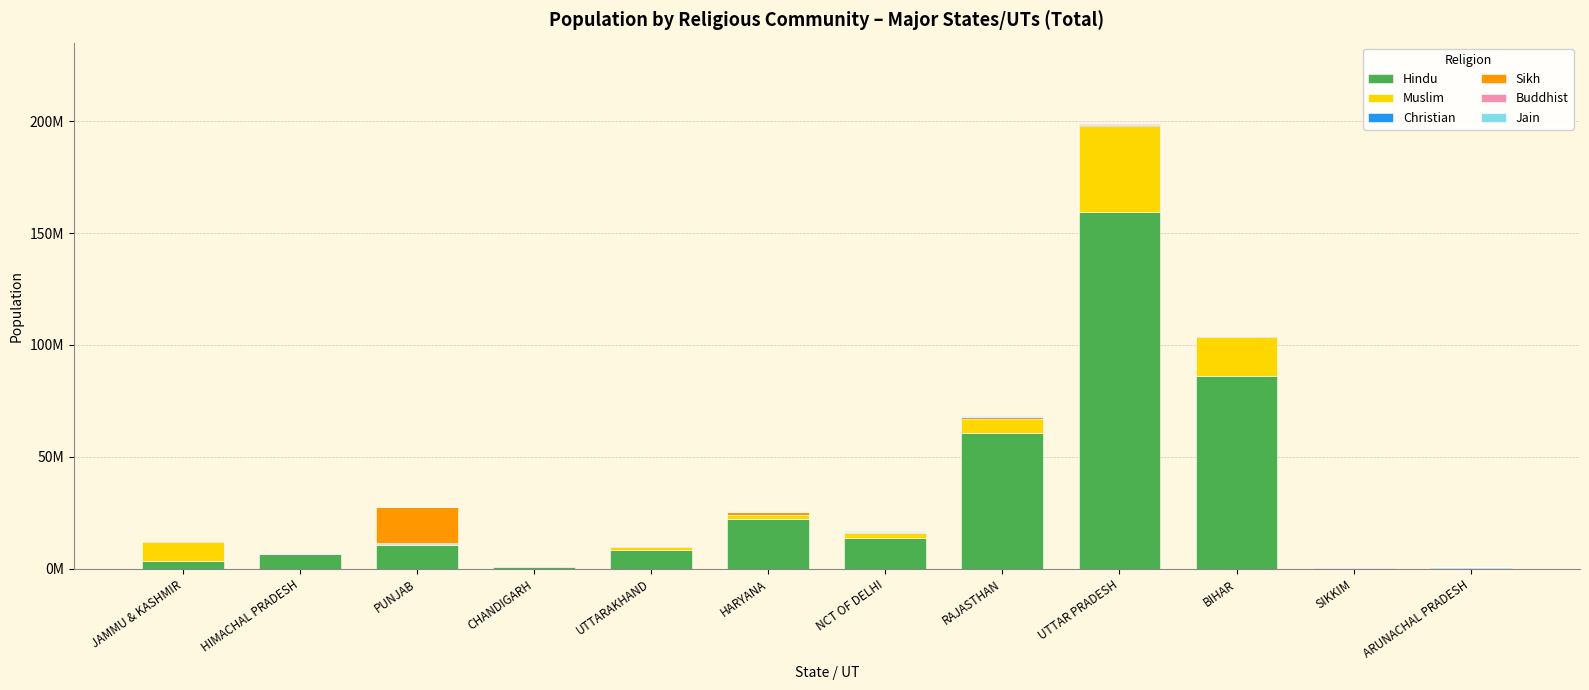

Is it true that Sikh equals 3287 at ARUNACHAL PRADESH?

True